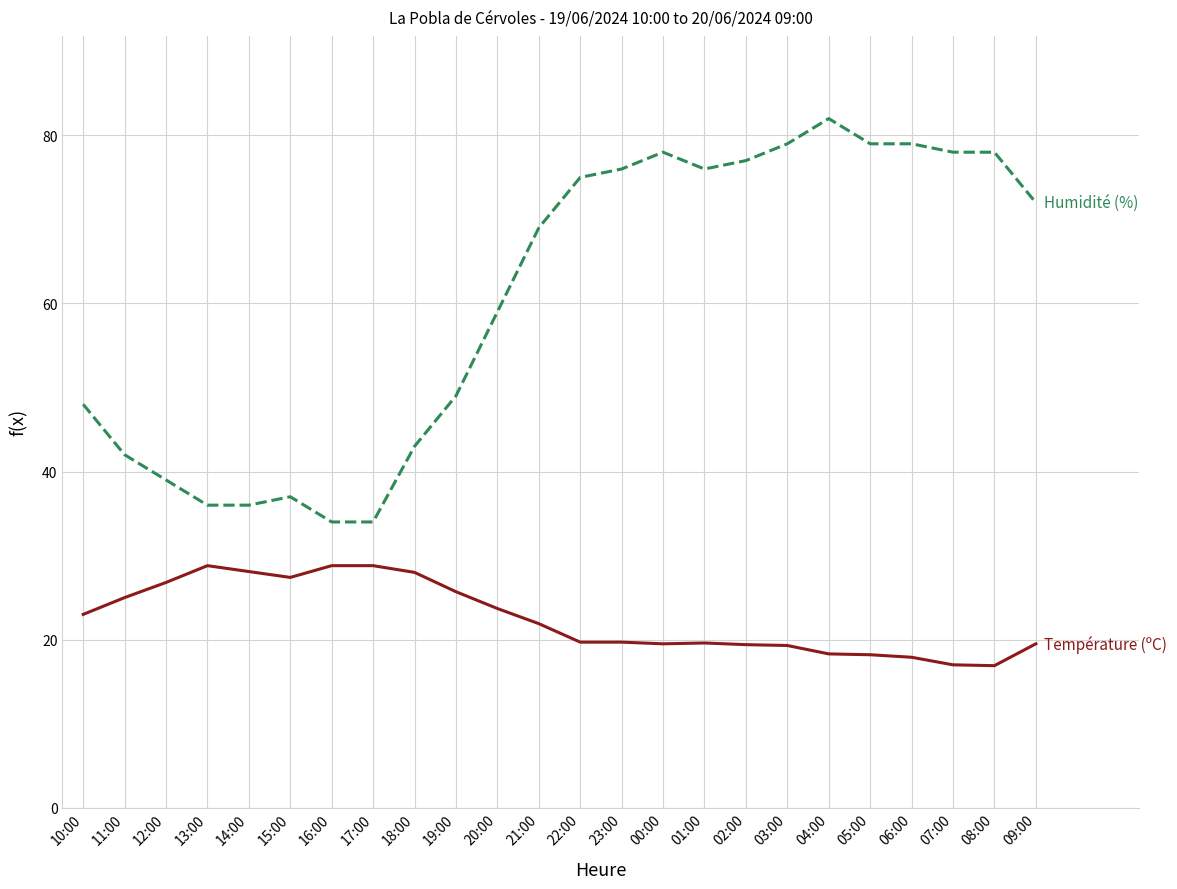

What is the total value across all series at 15:00?

64.4